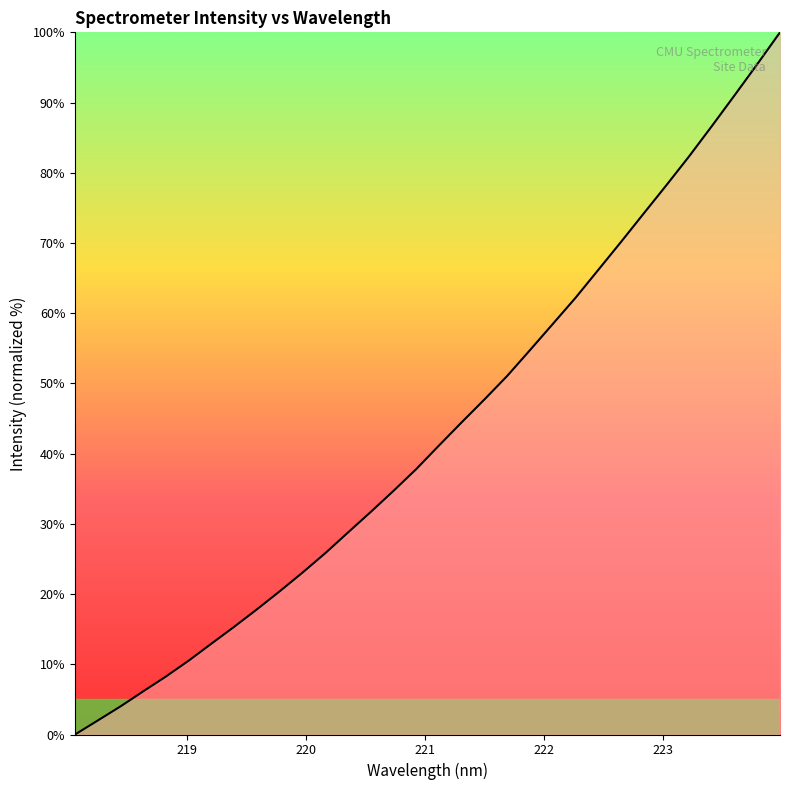

What is the maximum value shown in the chart?

100.0